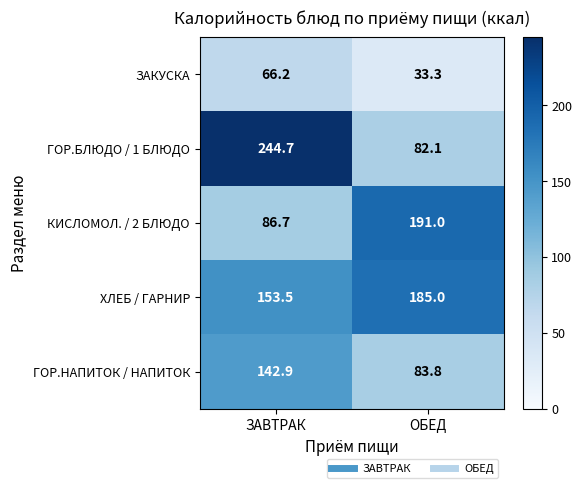

What is the sum of all ГОР.БЛЮДО / 1 БЛЮДО values?

326.8